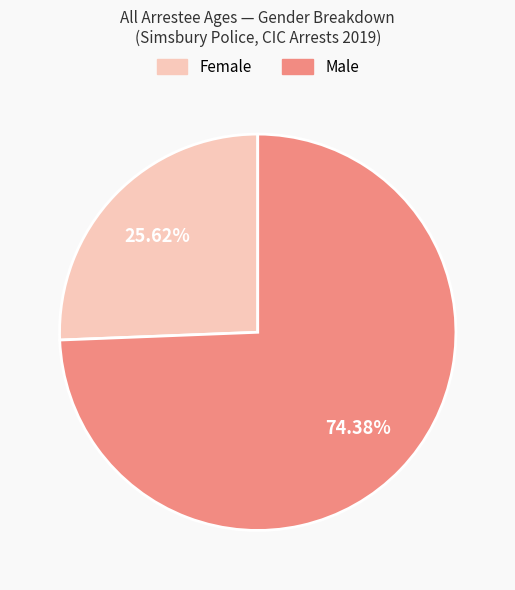

Is it true that Female is 26% of the pie?

True